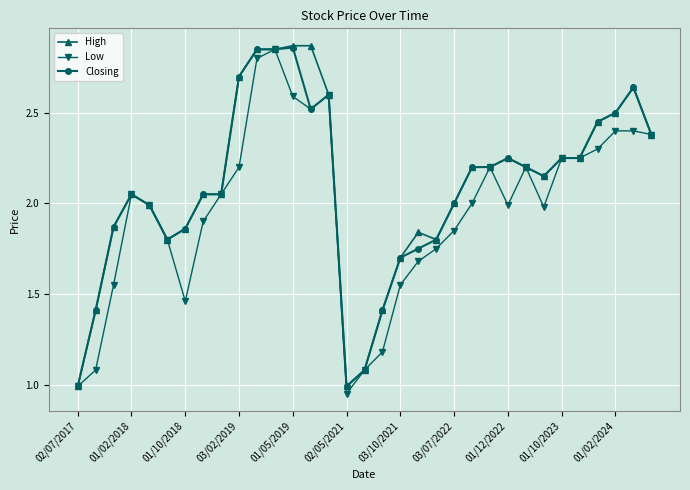

What is the minimum value for Closing?

1.0